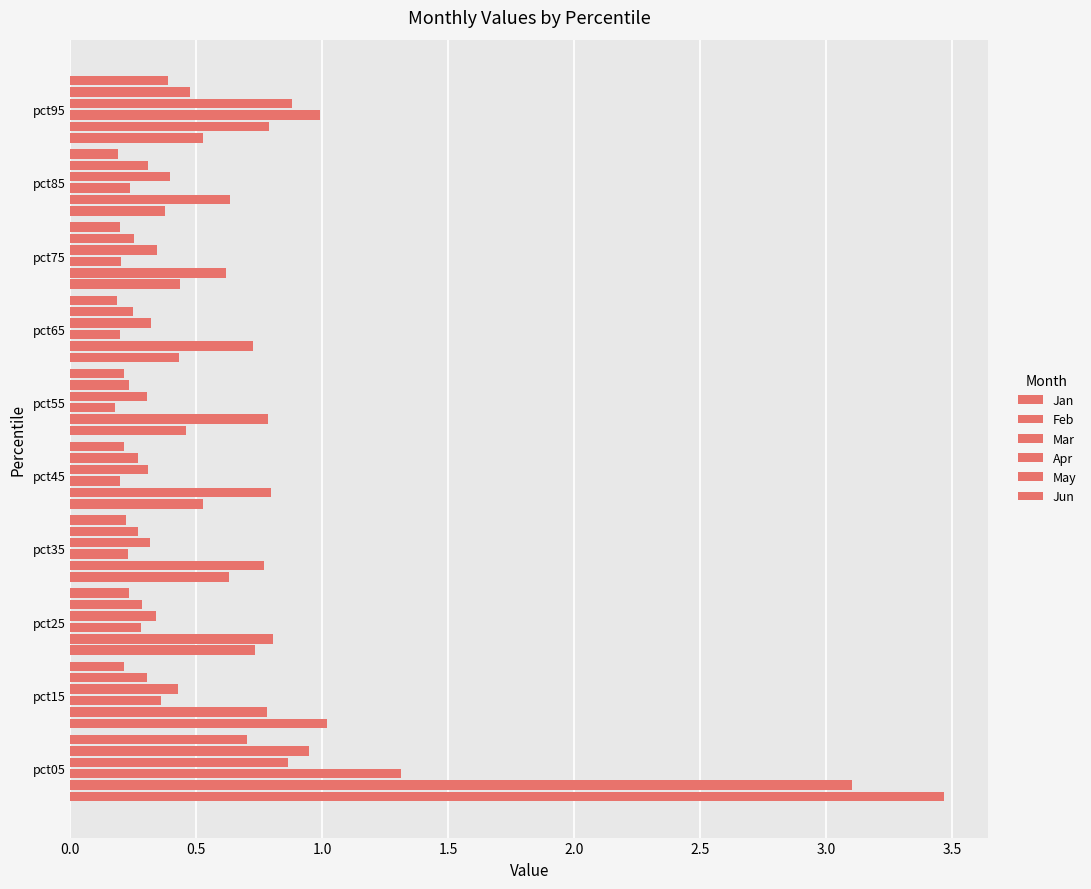

How many data points does each series have?

10